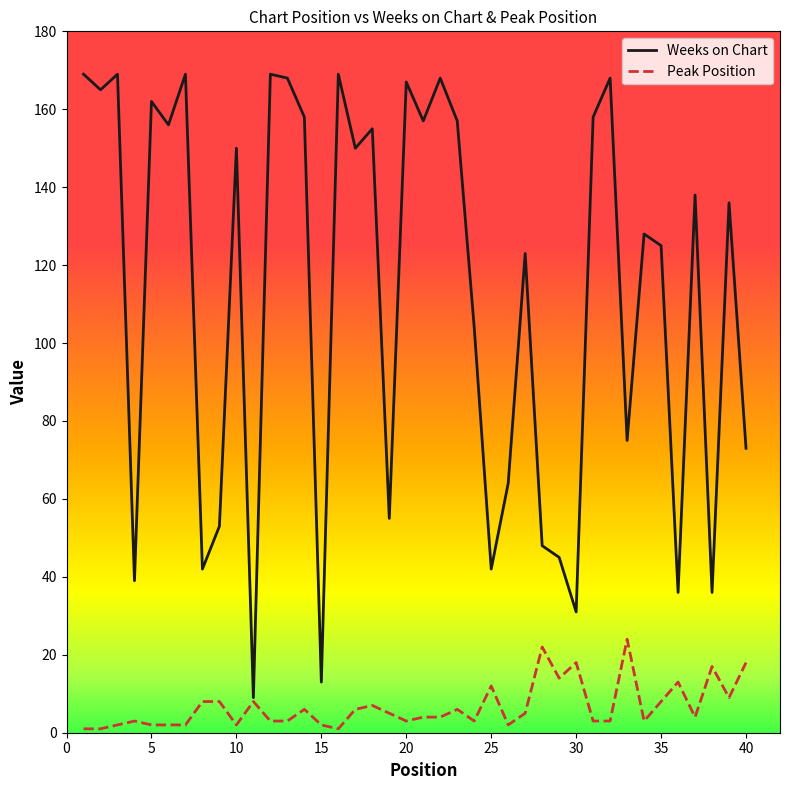

Which series has the largest total across all categories?

Weeks on Chart